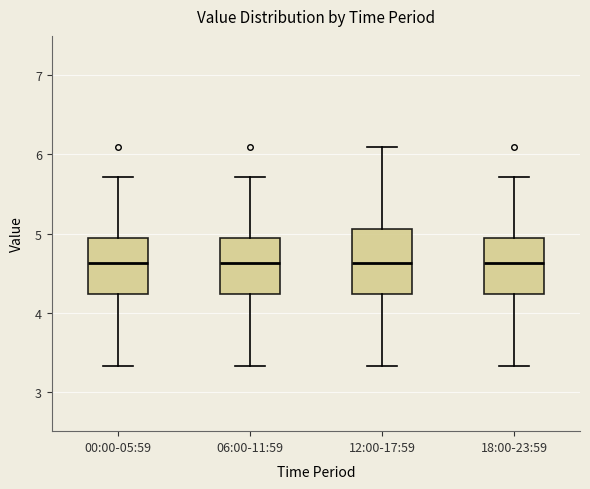

Comparing the boxes themselves (not the whiskers), which one is the tallest?

12:00-17:59